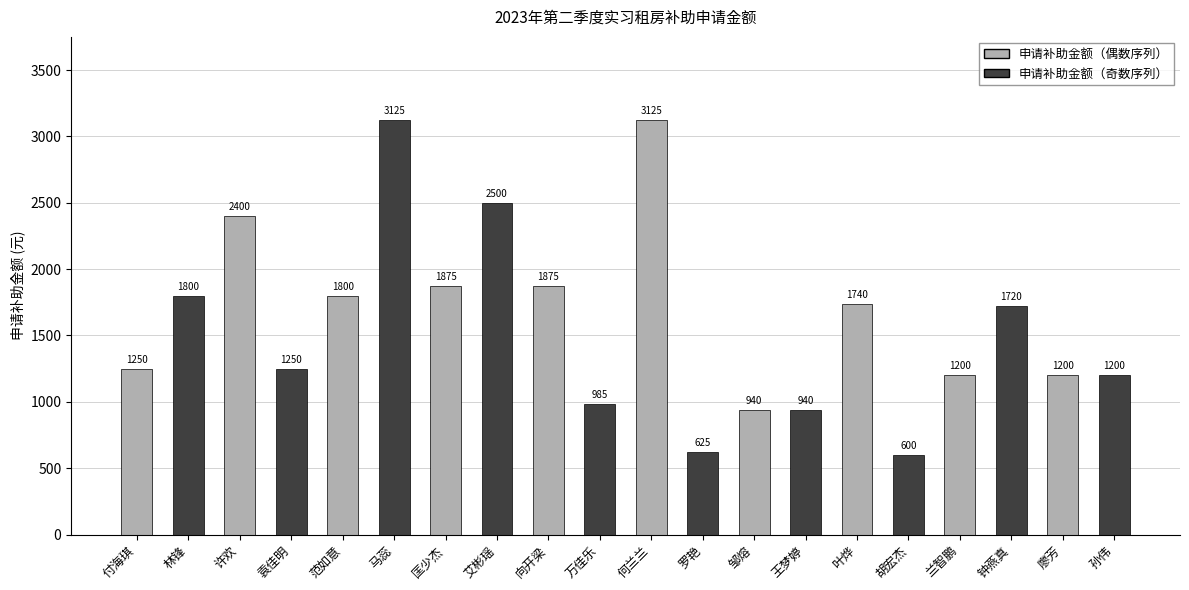

What value does the data have at 邹熔, to the nearest 100?

900